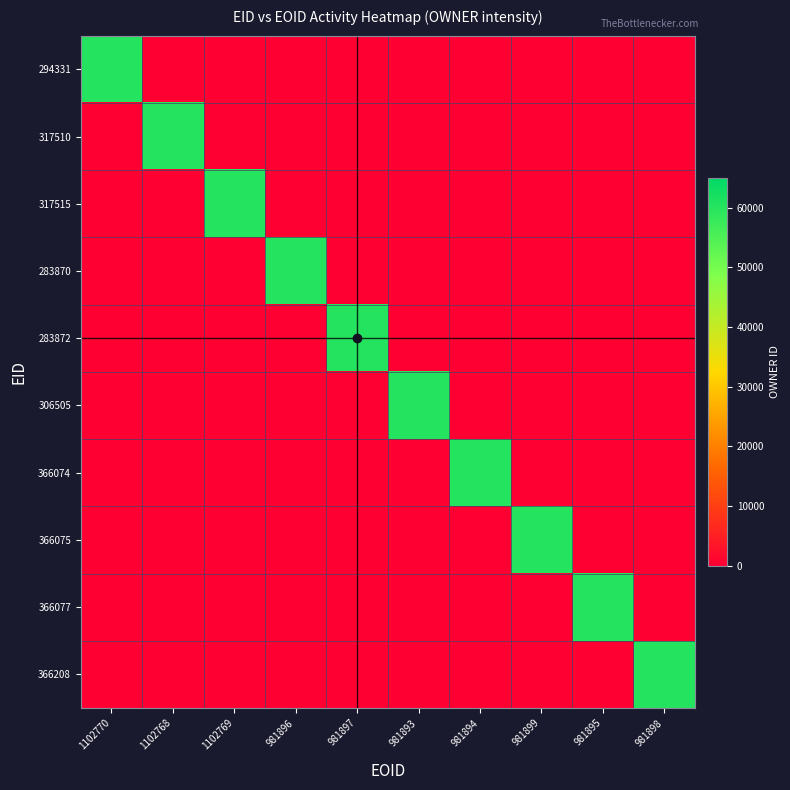

List the series in order of their peak value, highest first.

294331, 317510, 317515, 283870, 283872, 306505, 366074, 366075, 366077, 366208